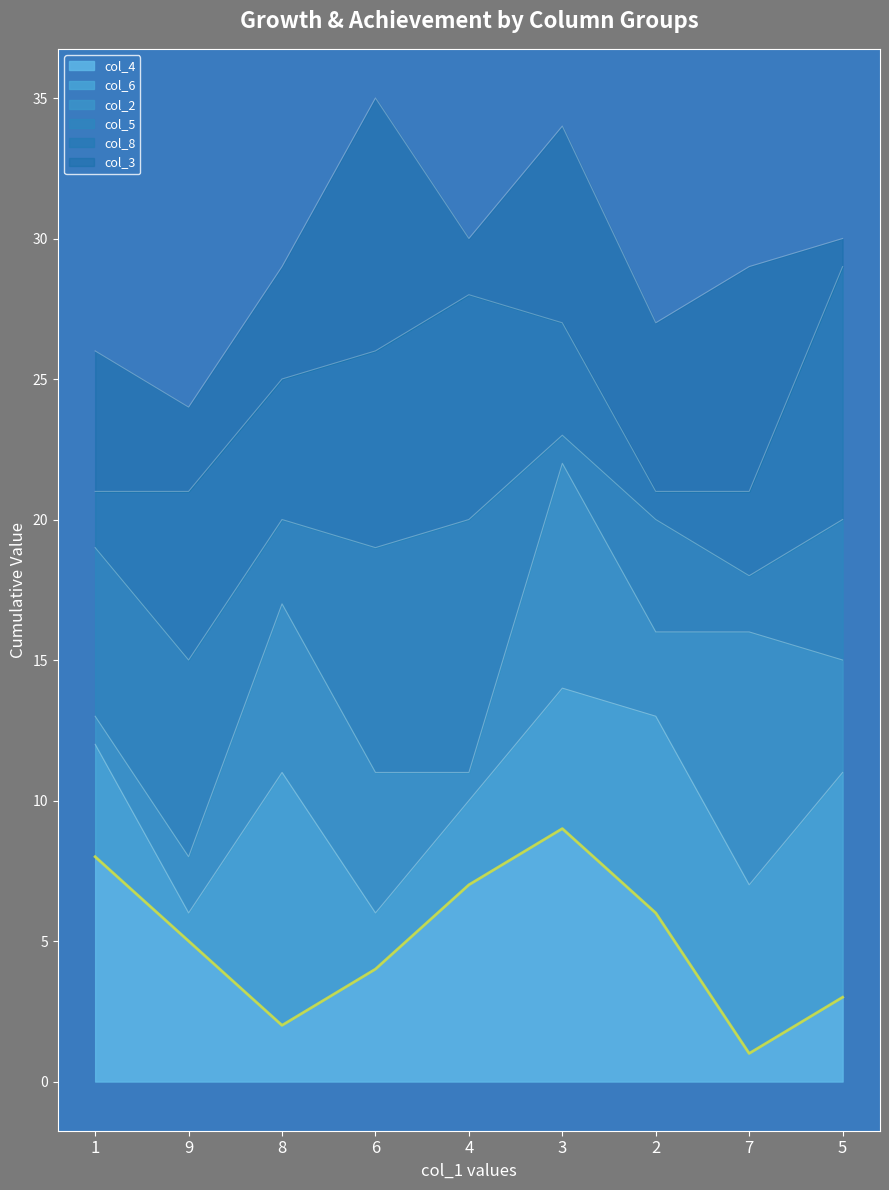

What position from the left is 5?

9